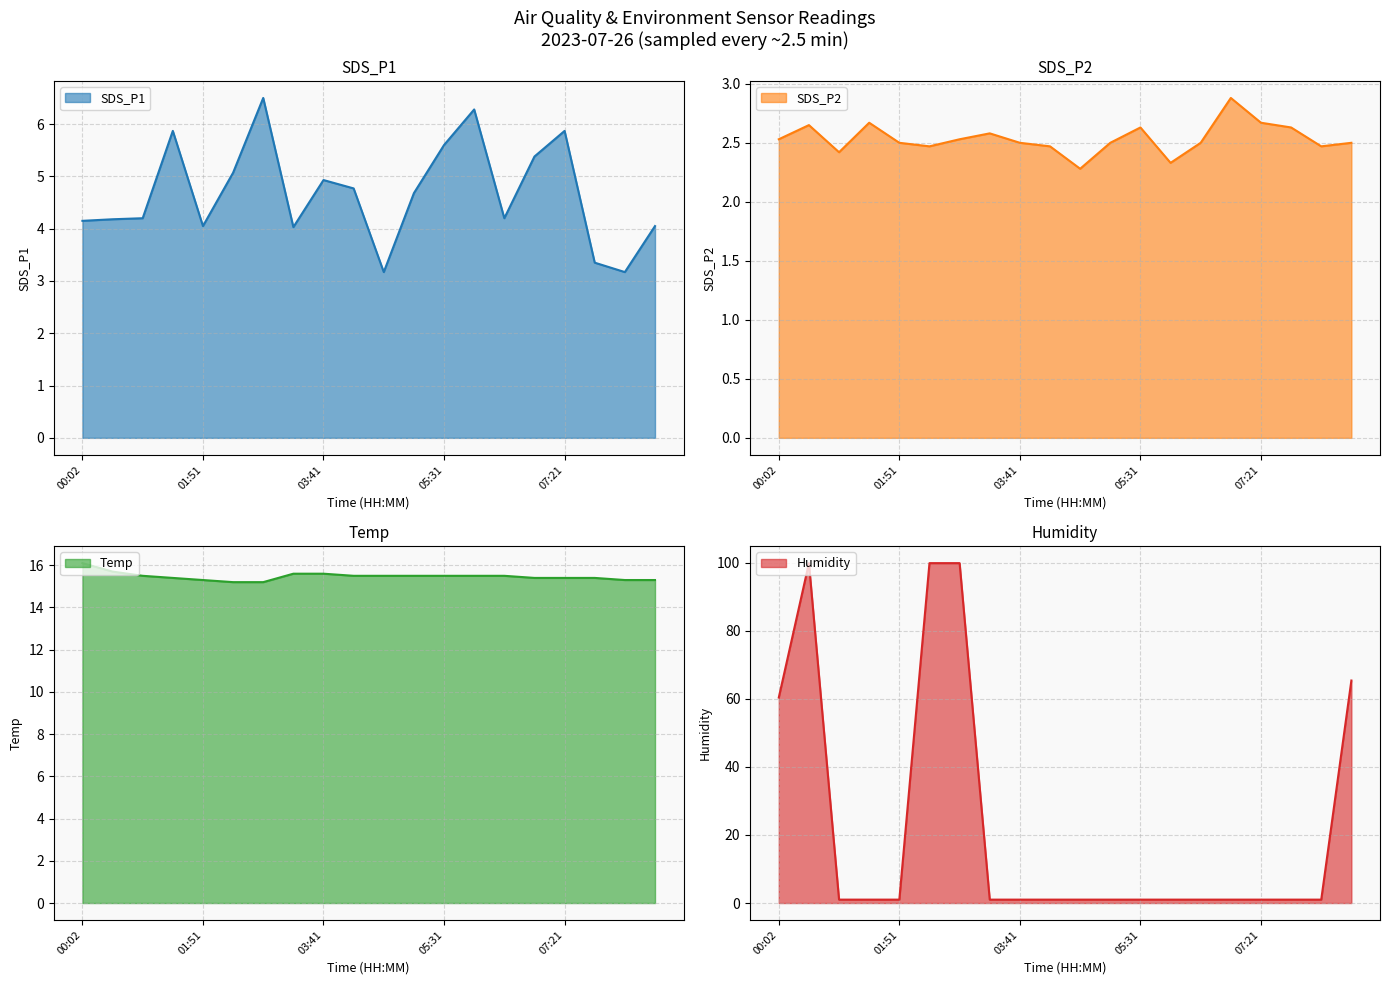

Which category has the highest value across all series?

00:29